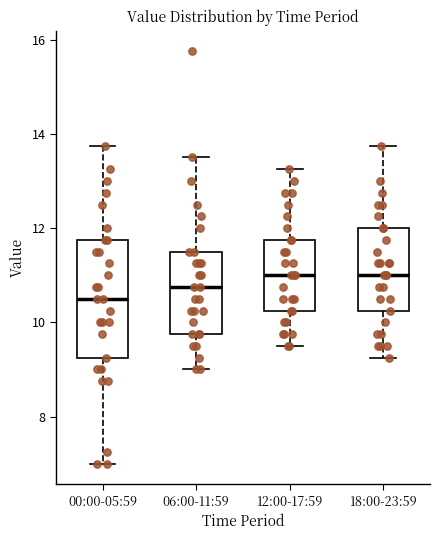

Reading left to right, read every box against the y-axis: the position of its median line, the range the box covers, and the ends of its whiskers. The values are not printed on the chart, so give them approximately, as read against the axis.

00:00-05:59: median 10.6, box 9.2 to 11.8, whiskers 7.0 to 13.8
06:00-11:59: median 10.8, box 9.8 to 11.6, whiskers 9.0 to 13.6
12:00-17:59: median 11.0, box 10.2 to 11.8, whiskers 9.6 to 13.2
18:00-23:59: median 11.0, box 10.2 to 12.0, whiskers 9.2 to 13.8